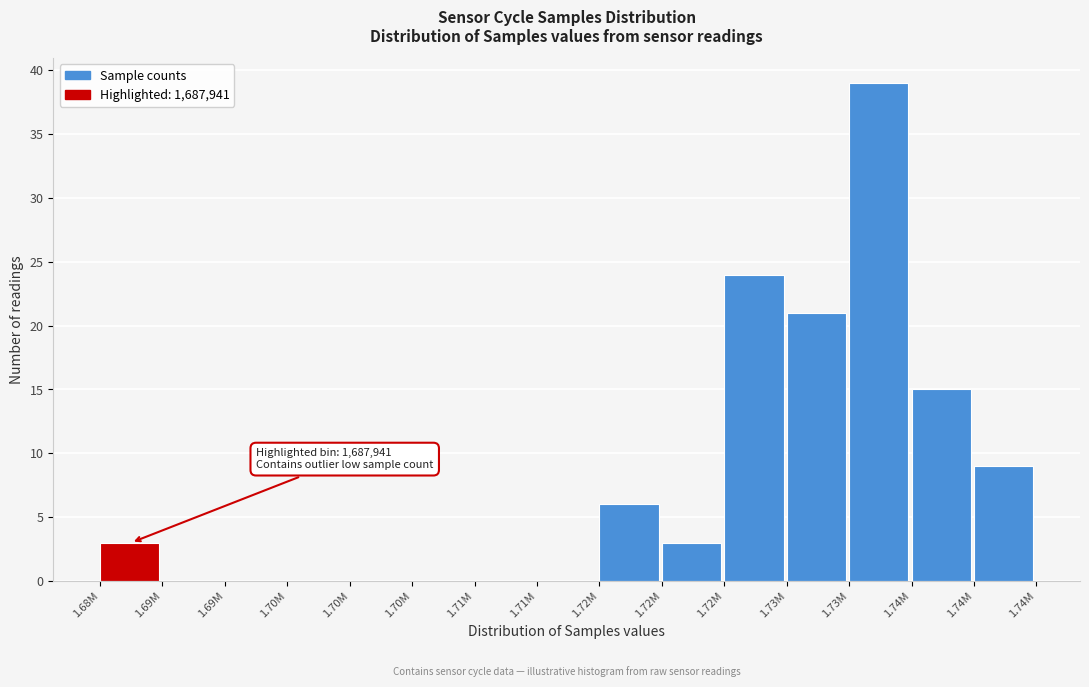

How many categories are shown in the chart?

15